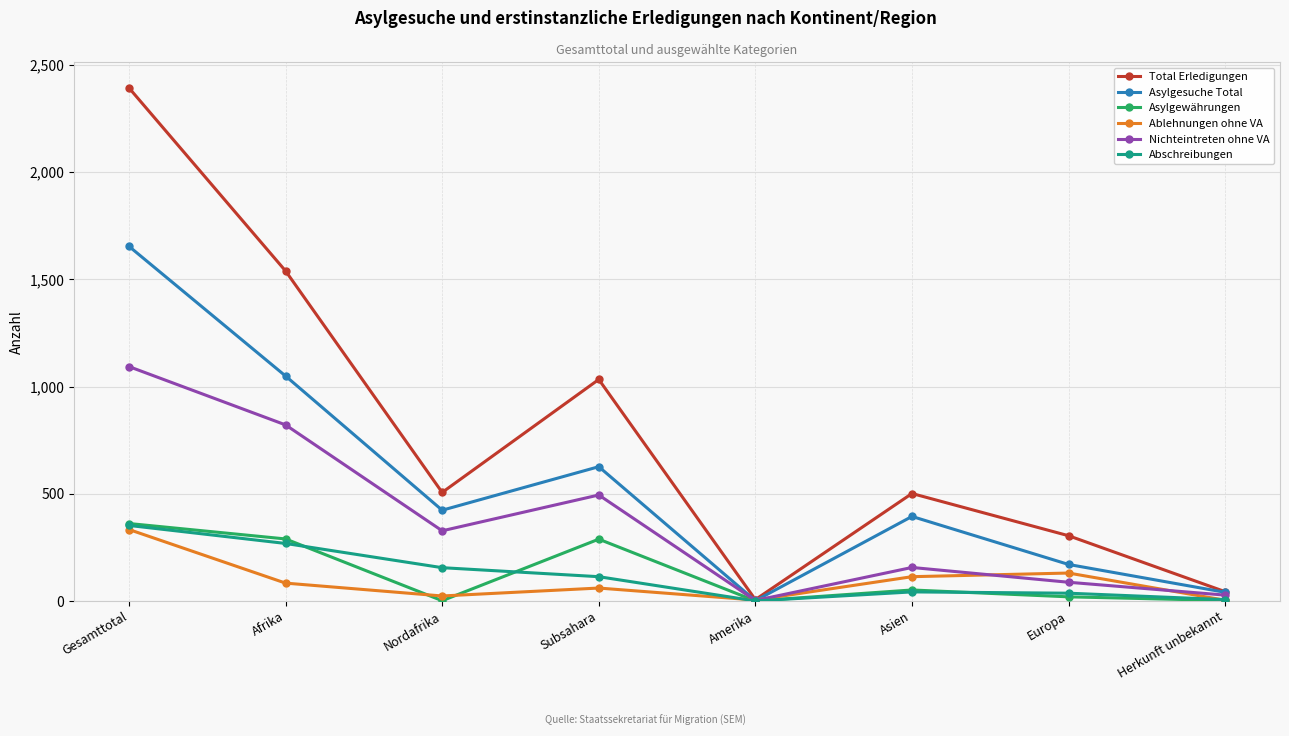

What is the total value across all series at Herkunft unbekannt?

121